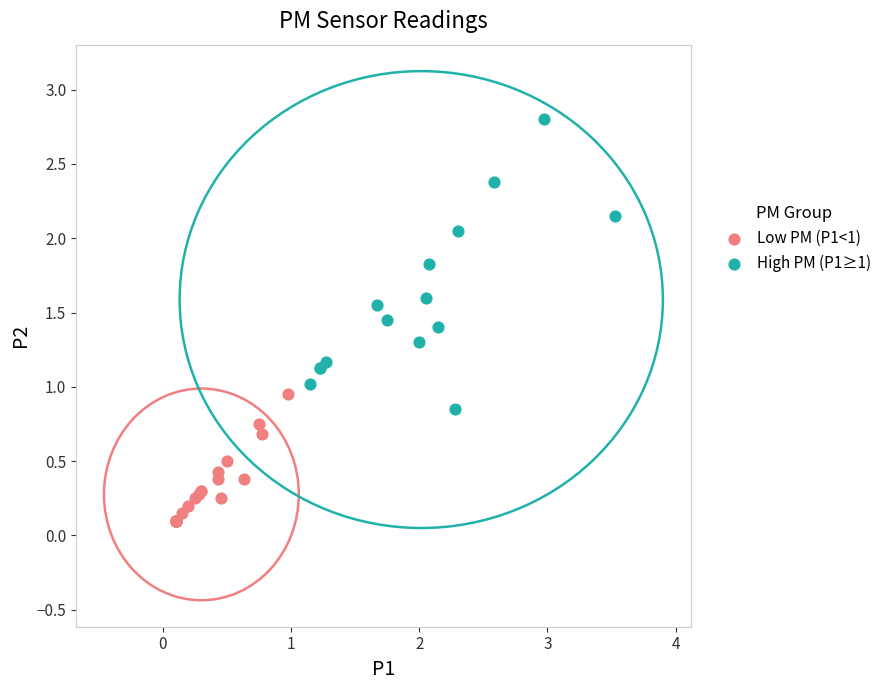

Which series reaches the minimum Y coordinate?

Low PM (P1<1)